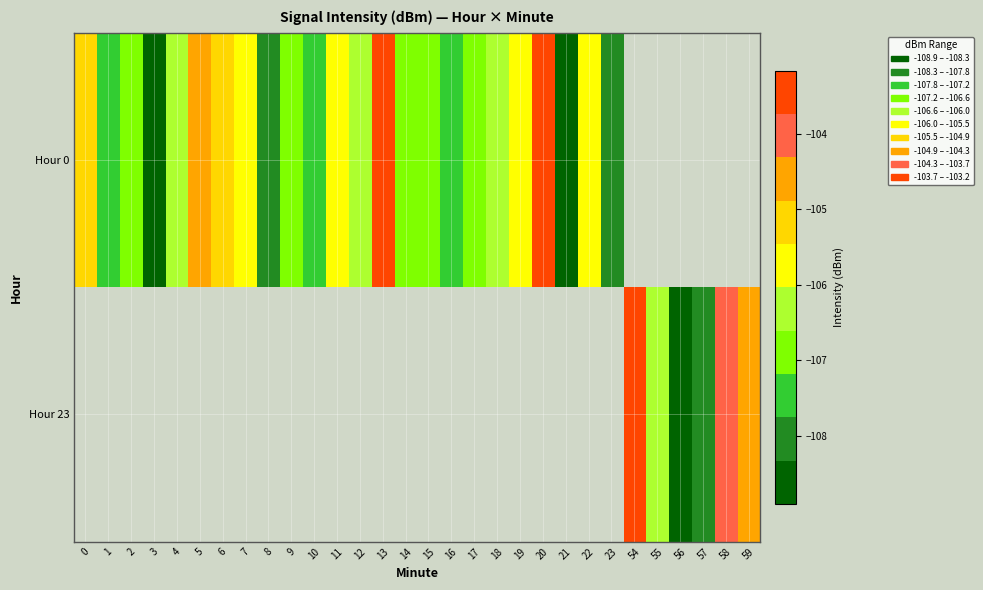

At 11, list the series in order from smallest to largest.

Hour 0, Hour 23